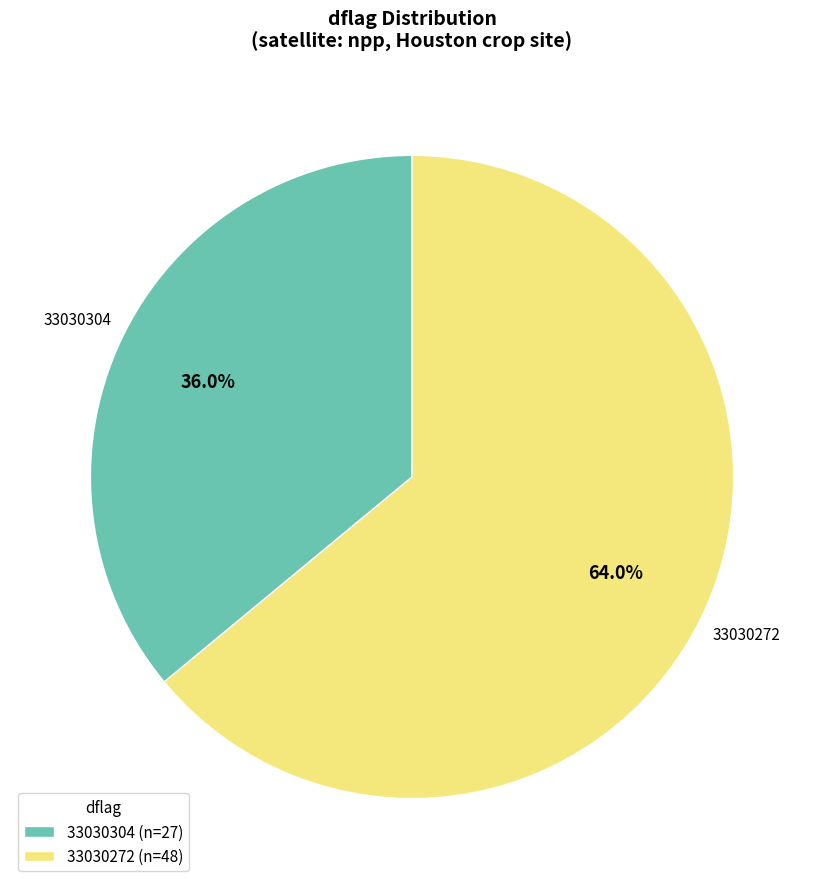

Approximately how many times larger is the value at 33030272 (n=48) compared to 33030304 (n=27)?

1.8